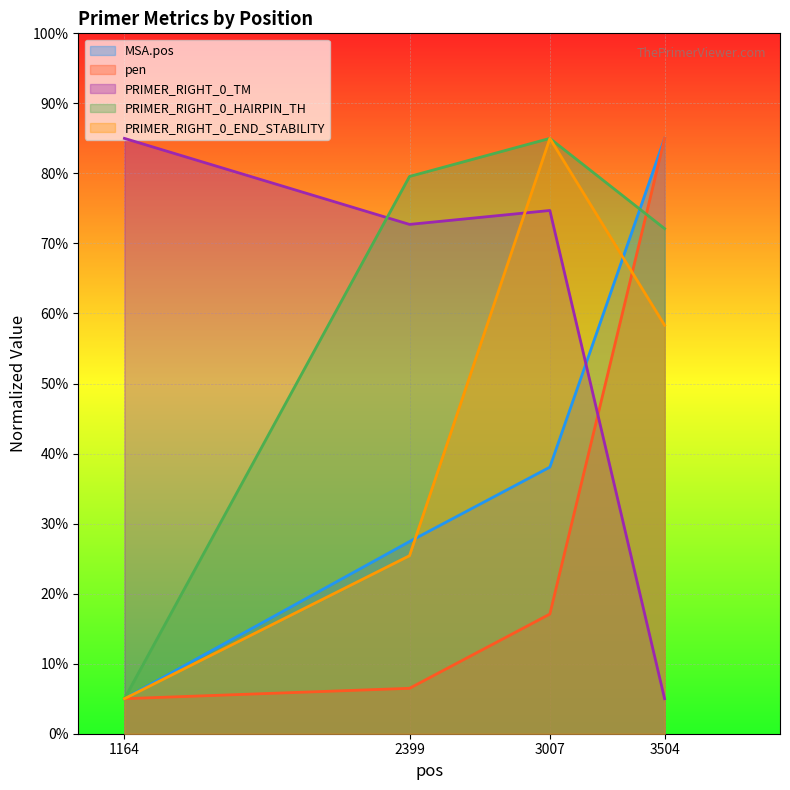

Reading left to right, list all the values displayed in this chart.

MSA.pos: 1164=5.0	2399=27.4	3007=38.1	3504=85.0
pen: 1164=5.0	2399=6.5	3007=17.1	3504=85.0
PRIMER_RIGHT_0_TM: 1164=85.0	2399=72.7	3007=74.7	3504=5.0
PRIMER_RIGHT_0_HAIRPIN_TH: 1164=5.0	2399=79.6	3007=85.0	3504=72.1
PRIMER_RIGHT_0_END_STABILITY: 1164=5.0	2399=25.4	3007=85.0	3504=58.3